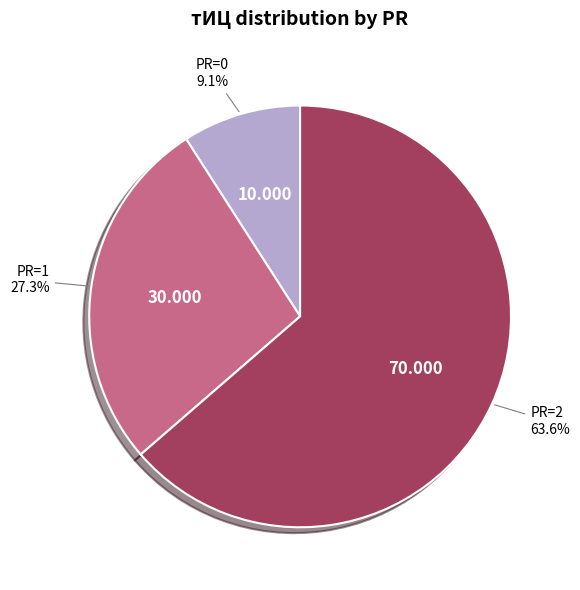

How many slices are in this pie chart?

3